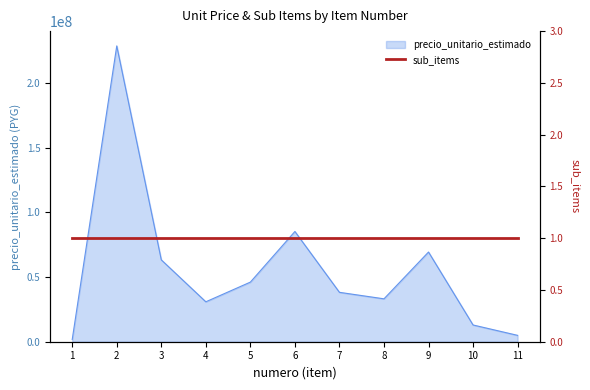

List the labels in order of value, largest first.

2, 6, 9, 3, 5, 7, 8, 4, 10, 11, 1